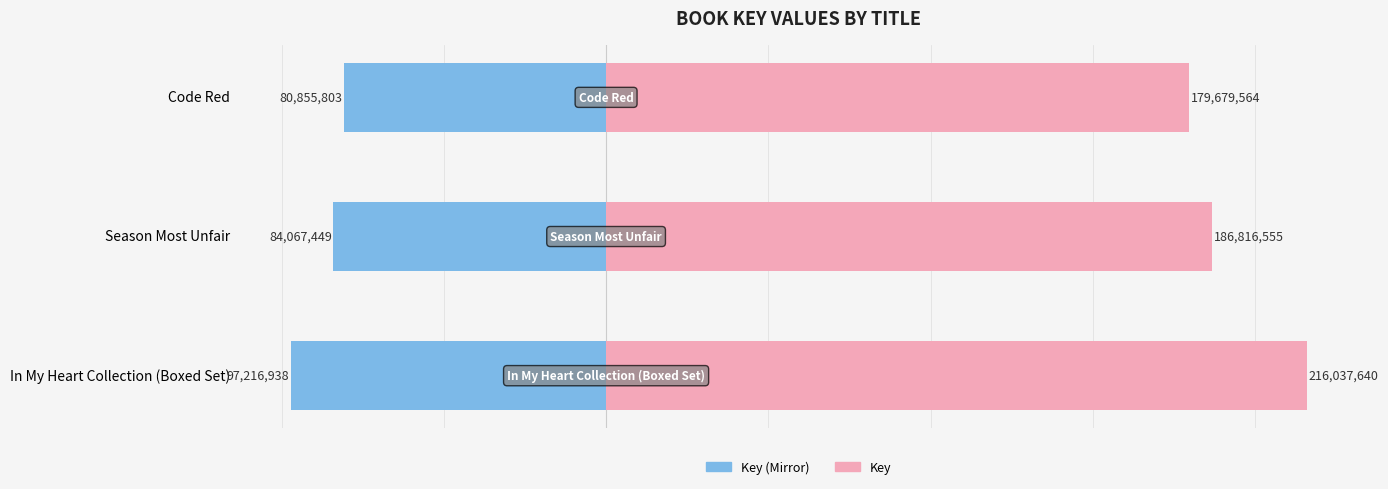

Which series has the largest total across all categories?

Key